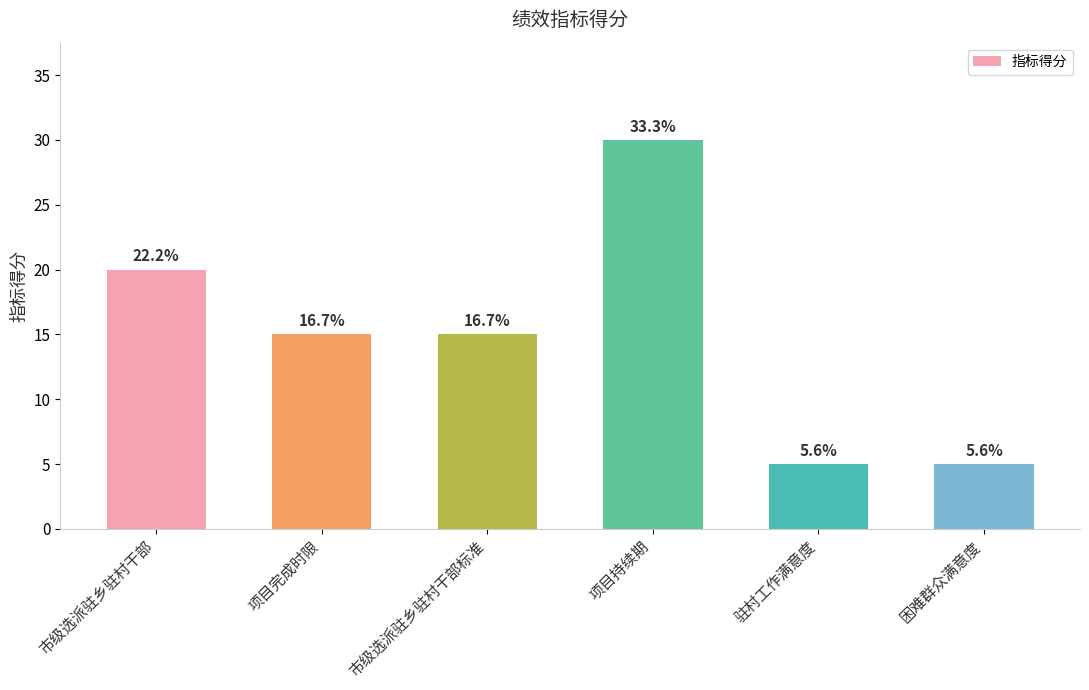

How many bars are there in total?

6